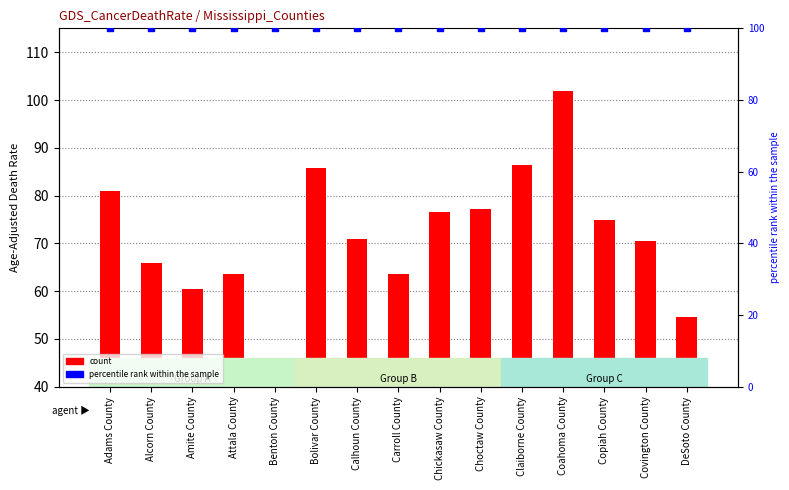

Which series has the largest total across all categories?

percentile rank within the sample